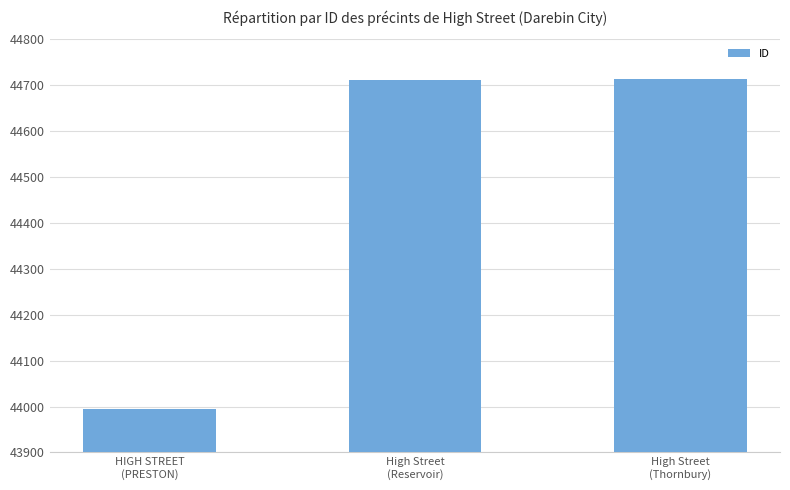

What is the difference between the second highest and minimum values?

718